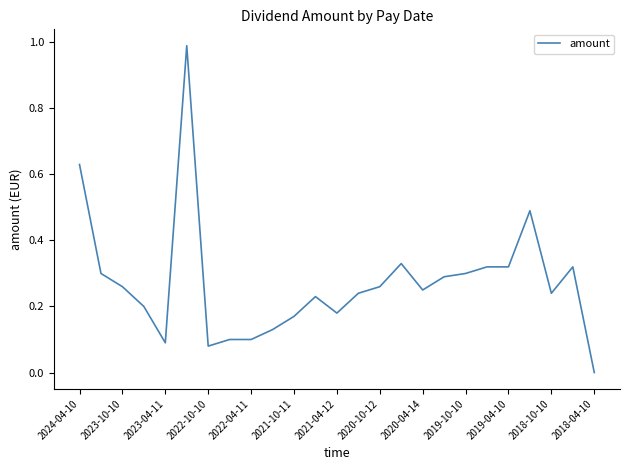

What is the difference between the maximum and minimum values?

1.0